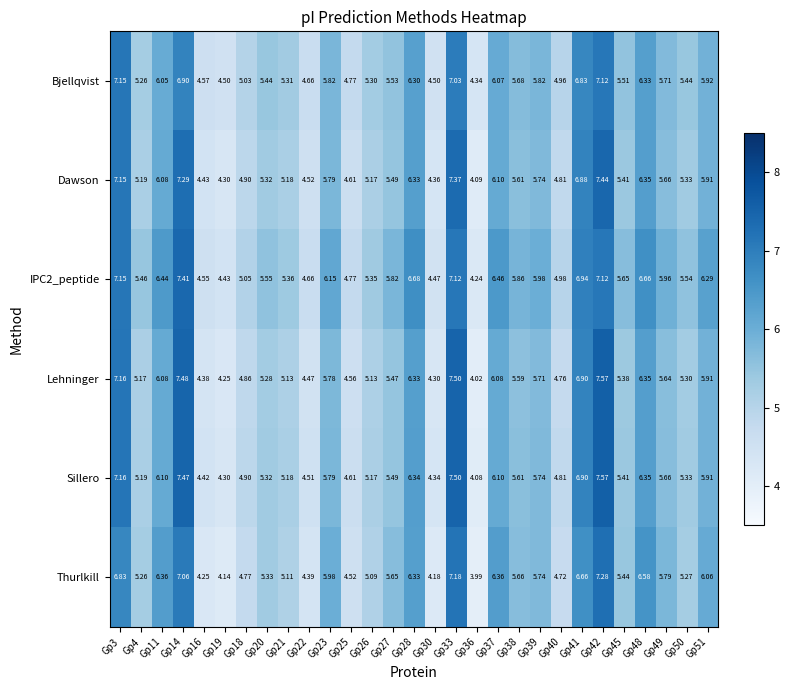

How many distinct data groups are displayed?

6